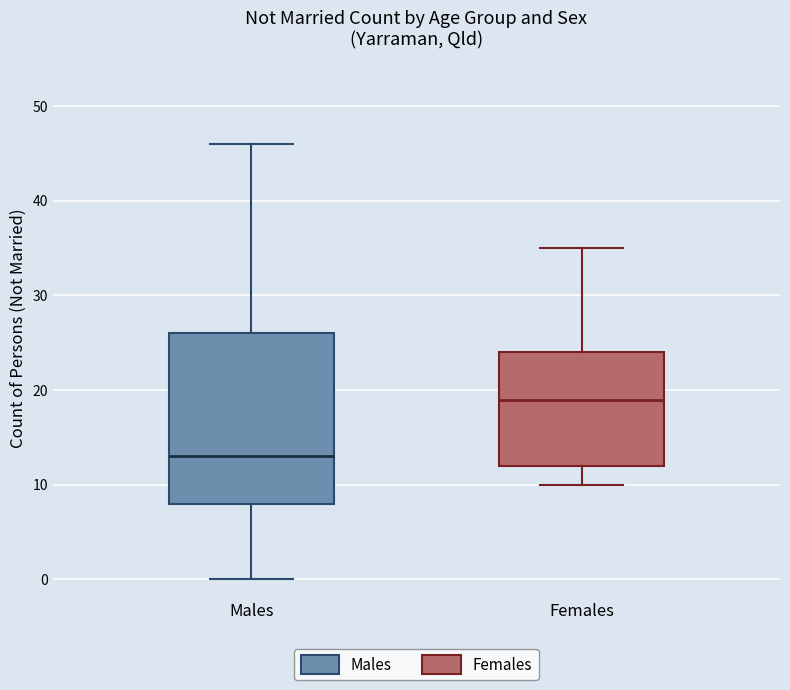

Which box is the tallest, from its lower edge to its upper edge?

Males